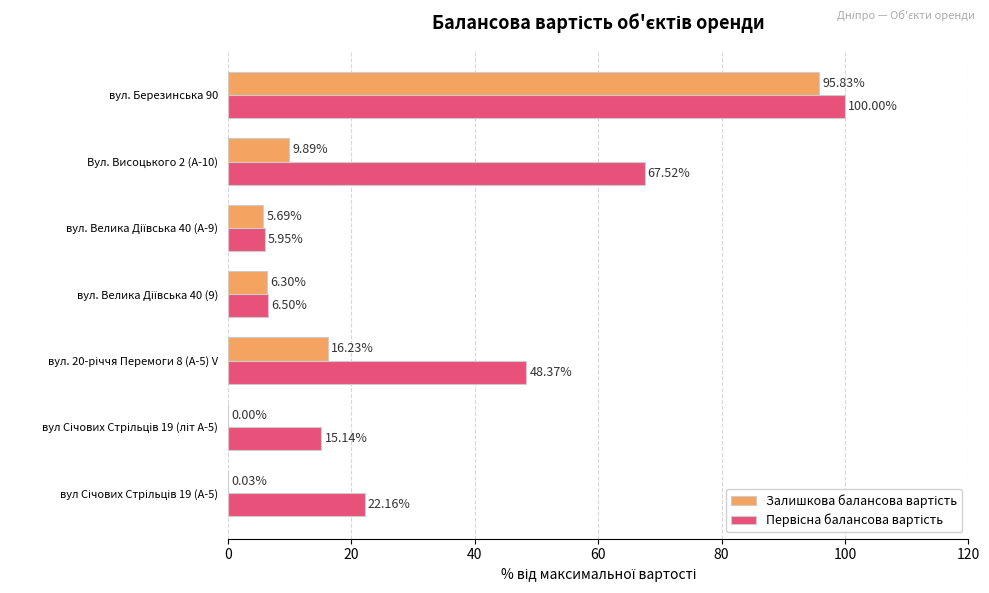

How many series are shown in this chart?

2